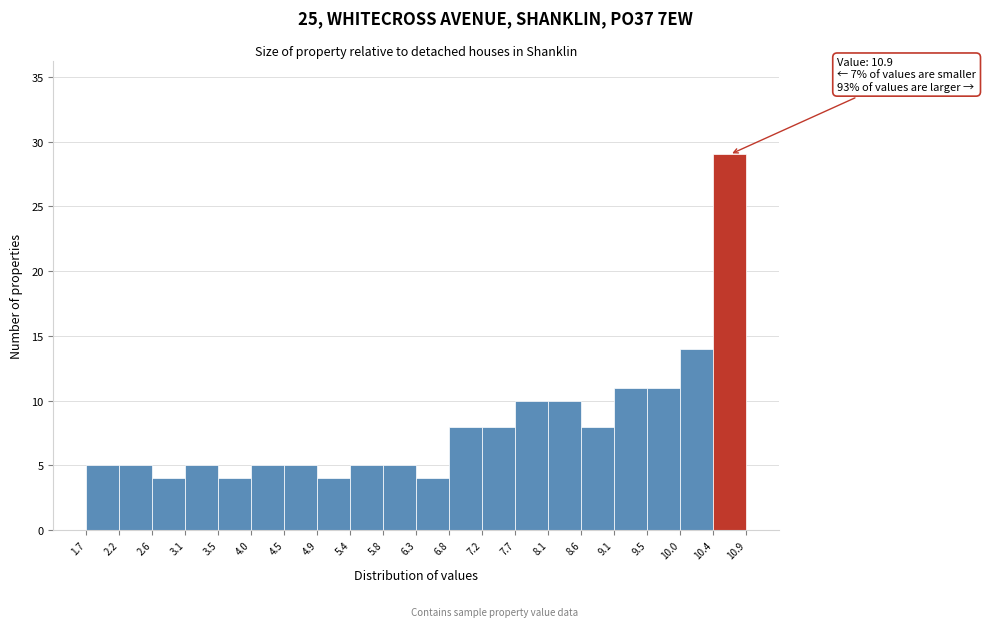

Over which range of the x-axis is the bar tallest?

10.4 to 10.9